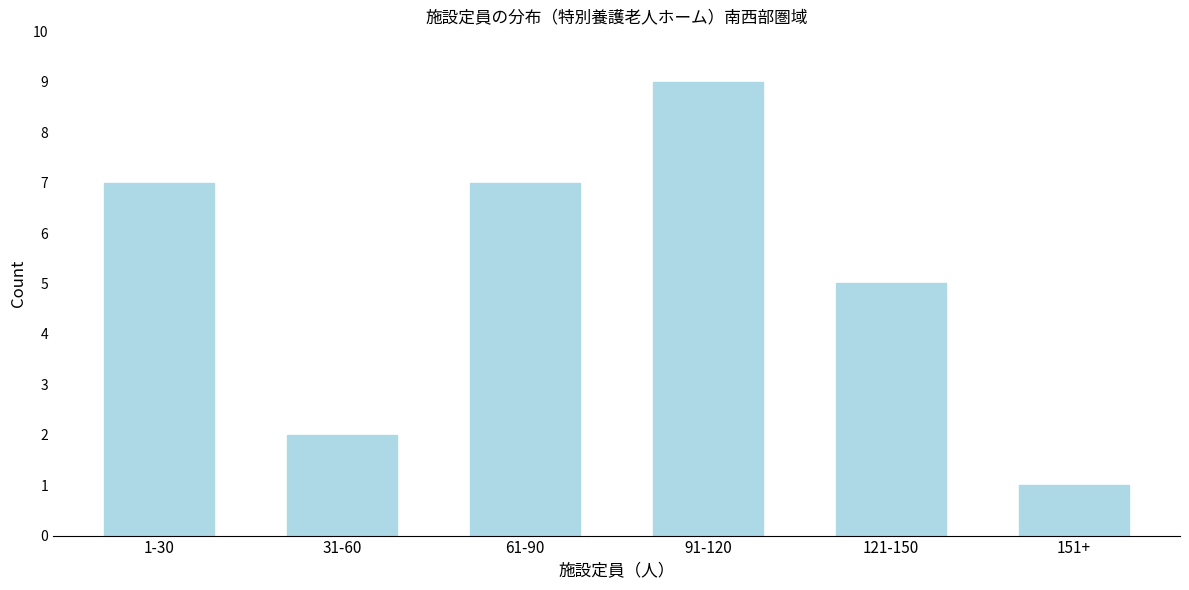

Reading left to right, transcribe all the data shown in this chart.

7	2	7	9	5	1